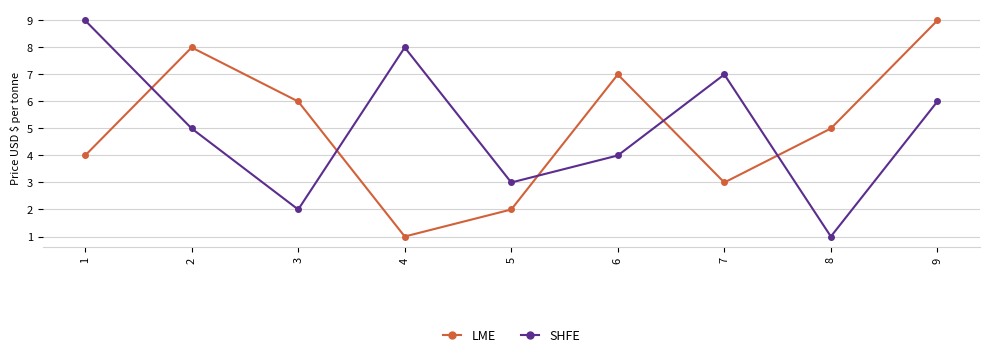

Which series changed the most between 4 and 8?

SHFE